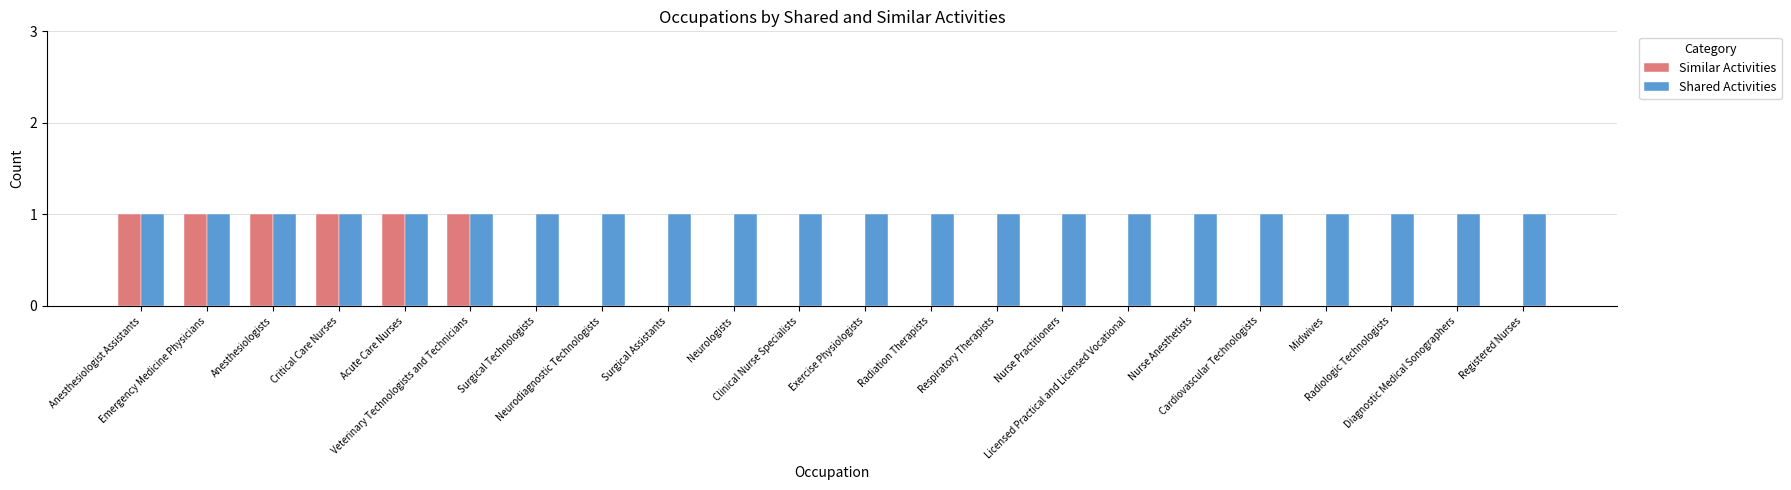

Which series has the largest range (max minus min)?

Similar Activities